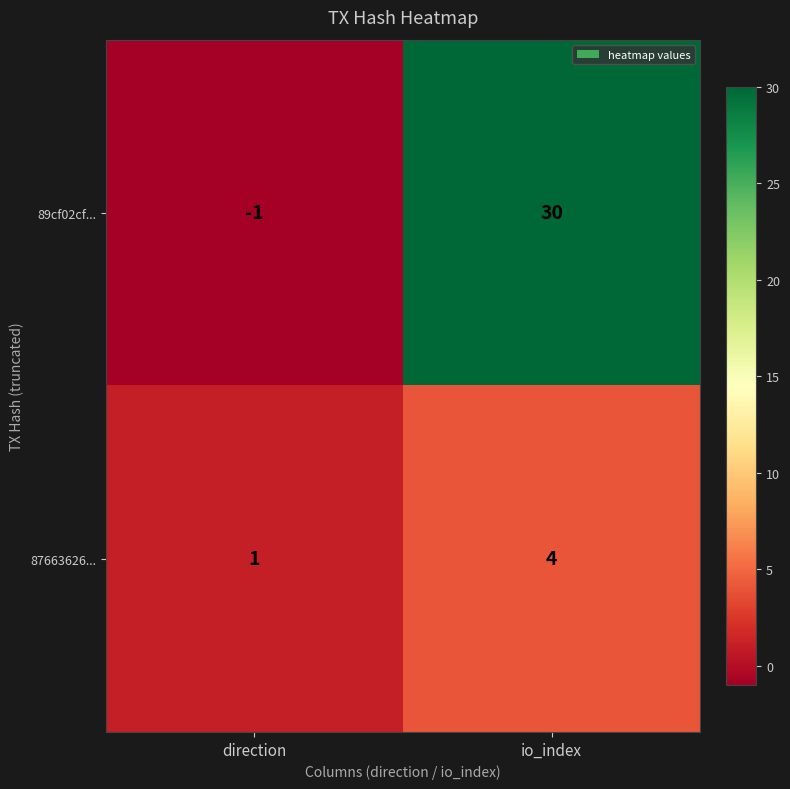

Which label corresponds to the smallest value in the chart?

direction